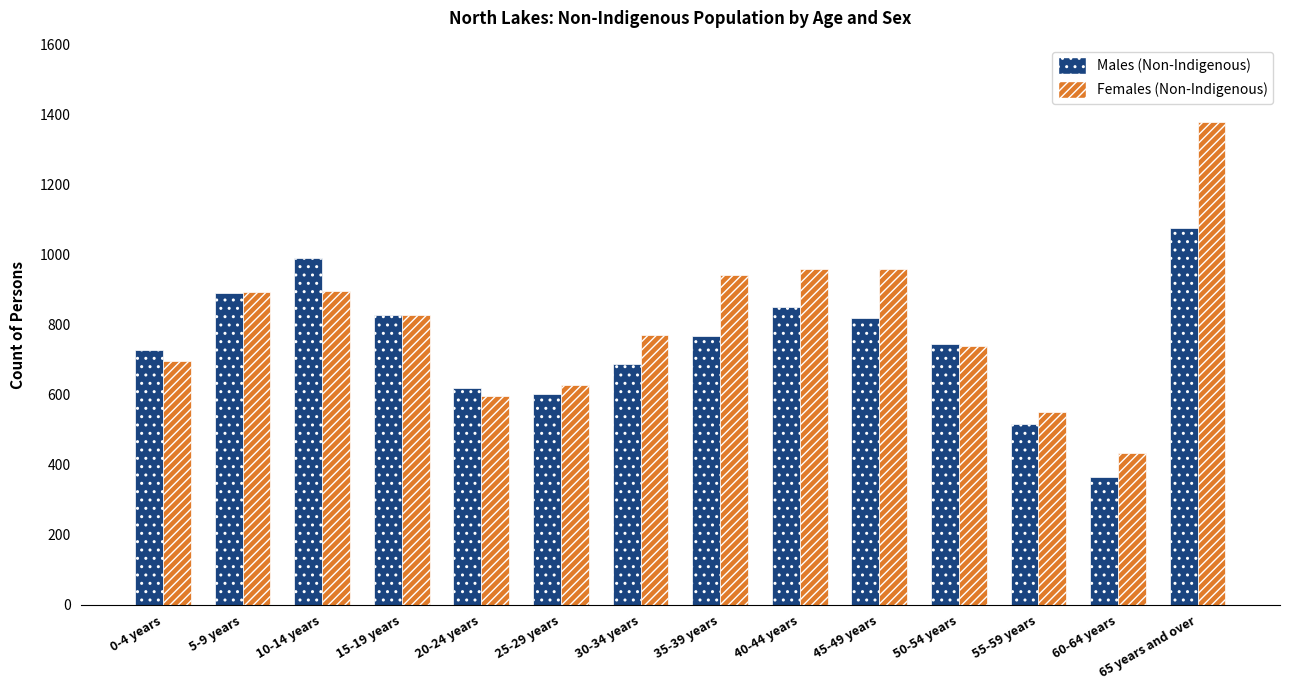

Rank the series at 60-64 years from highest to lowest value.

Females (Non-Indigenous), Males (Non-Indigenous)